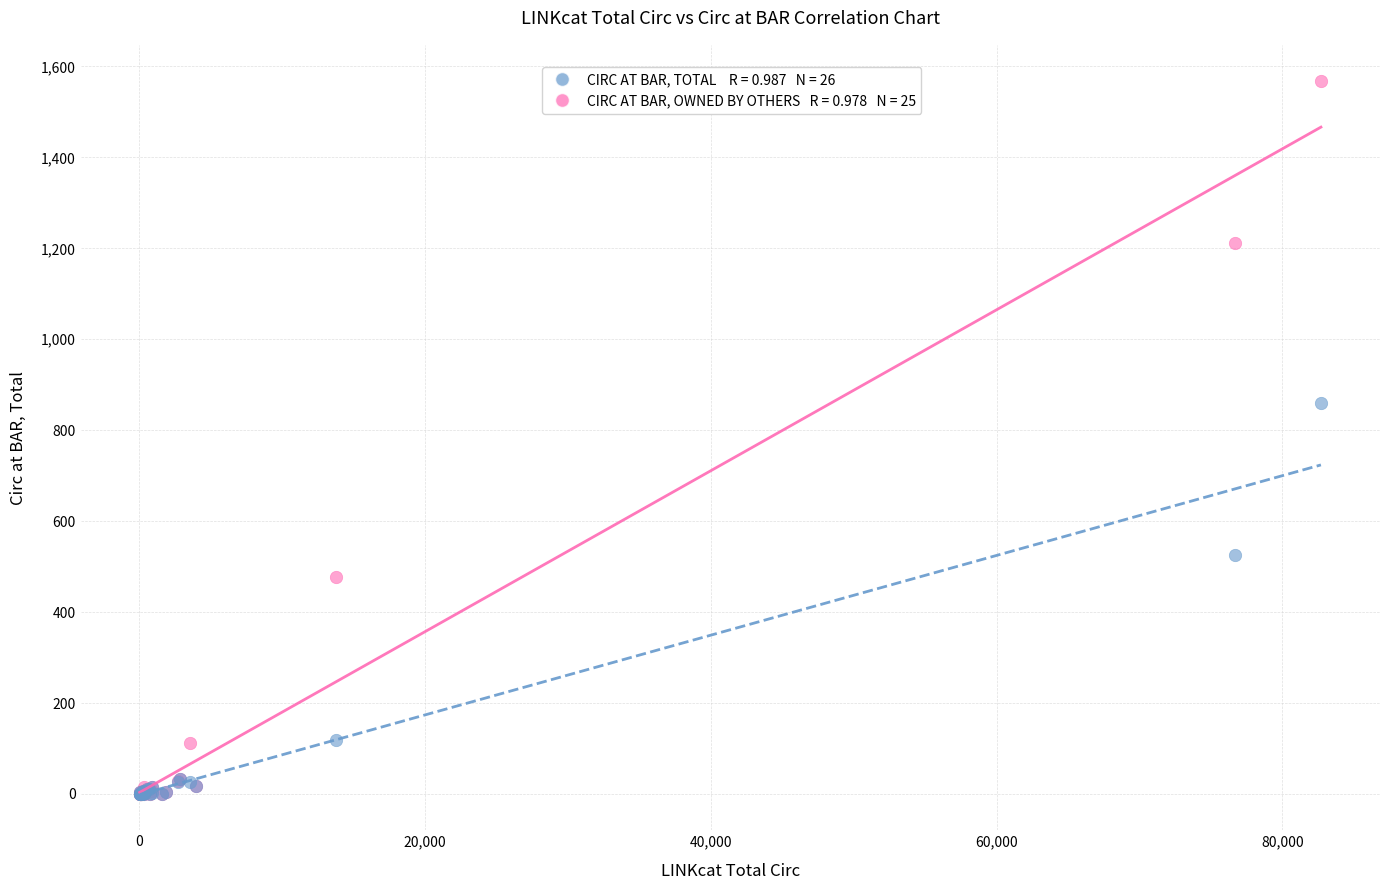

Across all series, what Y value is closest to 784?

859